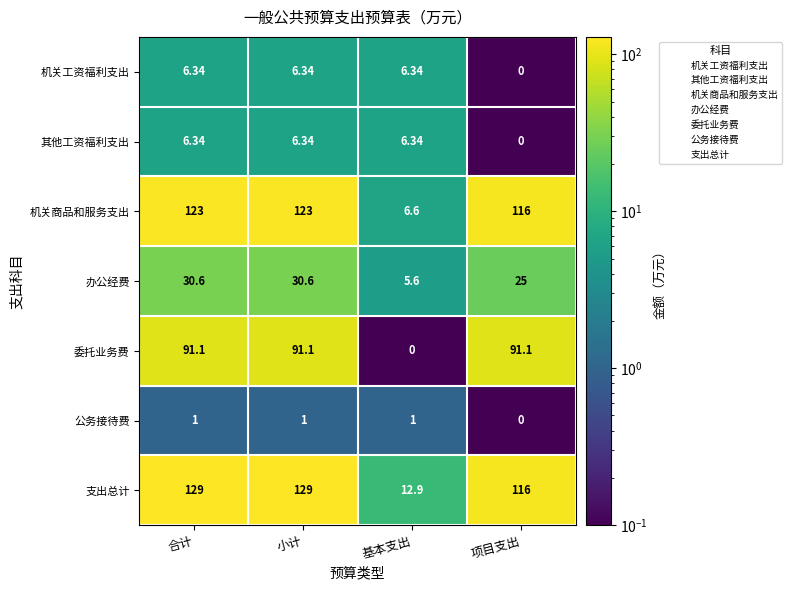

Is the value of 办公经费 at 合计 greater than the value of 支出总计 at 小计?

No